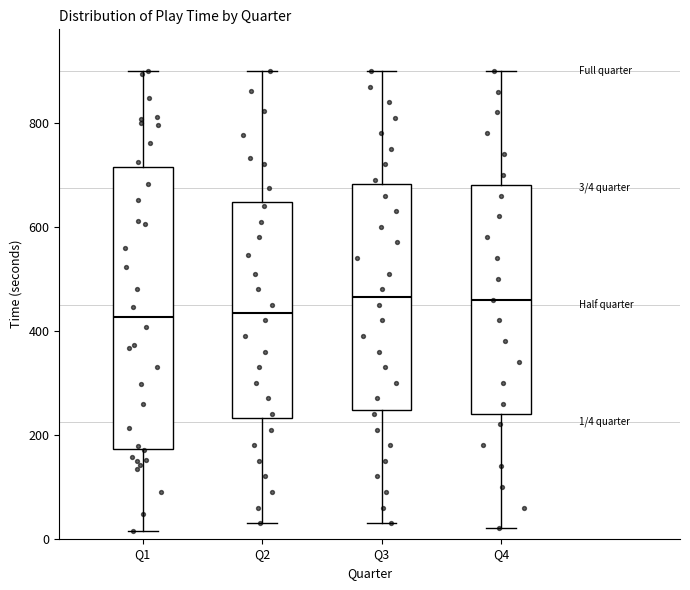

Which box is the tallest, from its lower edge to its upper edge?

Q1